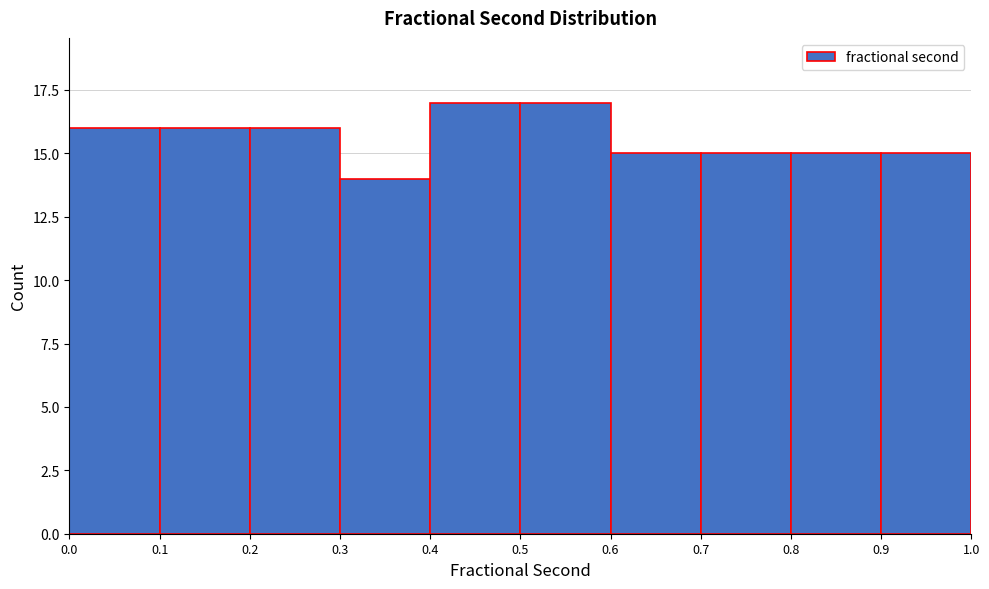

Reading left to right, transcribe this chart: for each bar, give the range it covers on the x-axis and its height. The values are not printed on the chart, so give them approximately, as read against the axis.

0.0 to 0.1: 16
0.1 to 0.2: 16
0.2 to 0.3: 16
0.3 to 0.4: 14
0.4 to 0.5: 17
0.5 to 0.6: 17
0.6 to 0.7: 15
0.7 to 0.8: 15
0.8 to 0.9: 15
0.9 to 1.0: 15